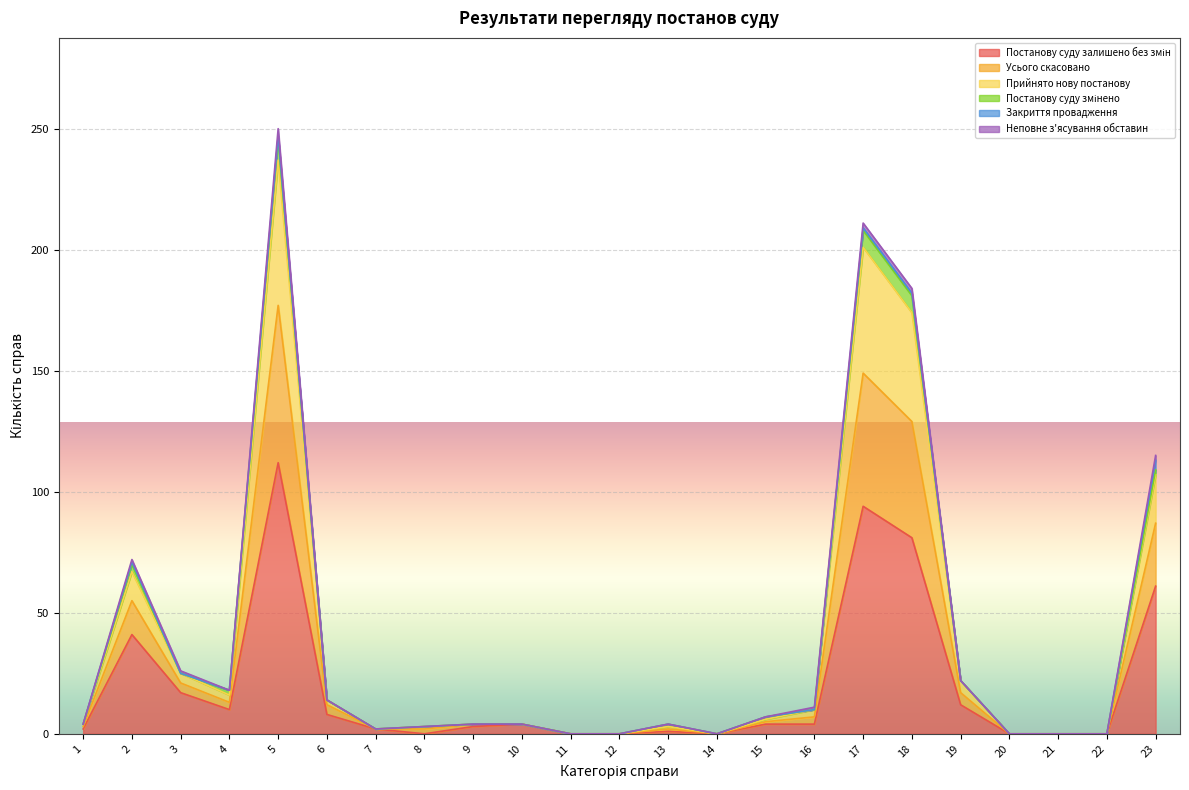

Where does the Постанову суду залишено без змін series first go above 4?

2